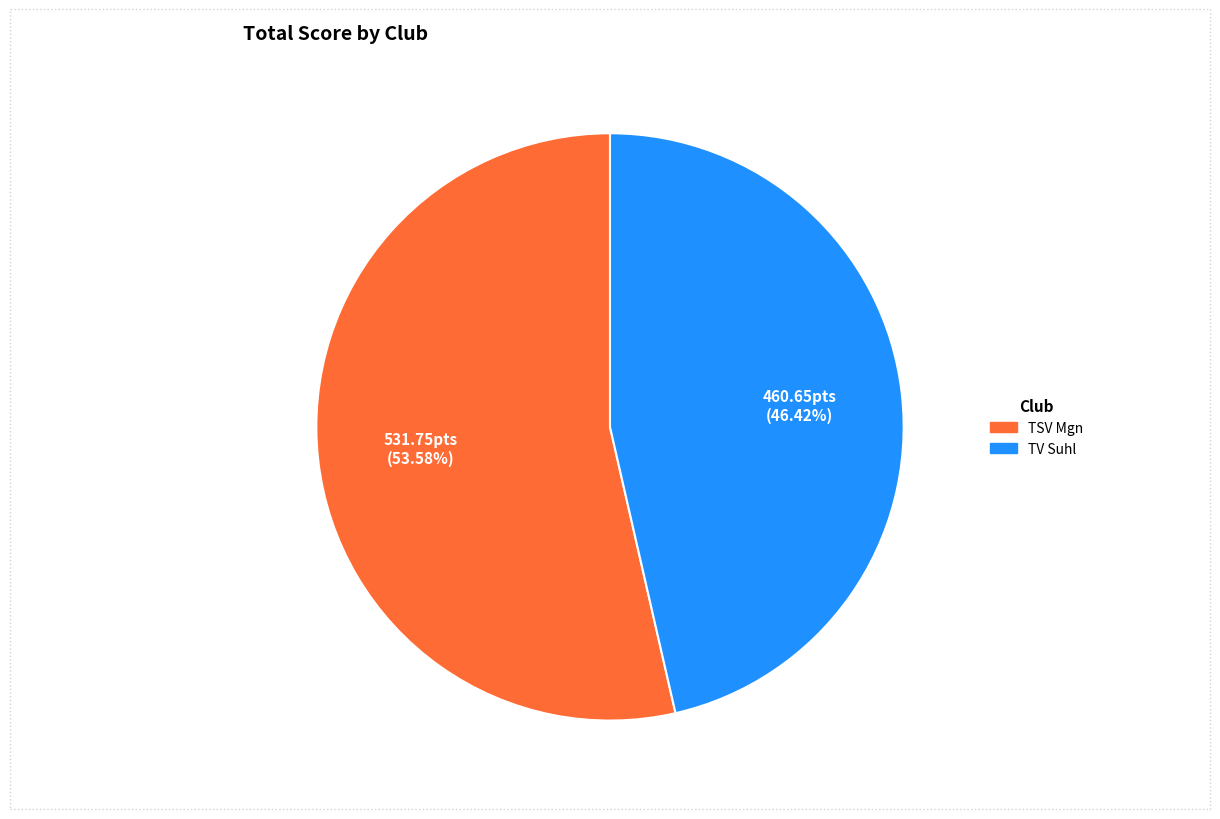

Do TSV Mgn and TV Suhl together represent more than half of the pie?

Yes